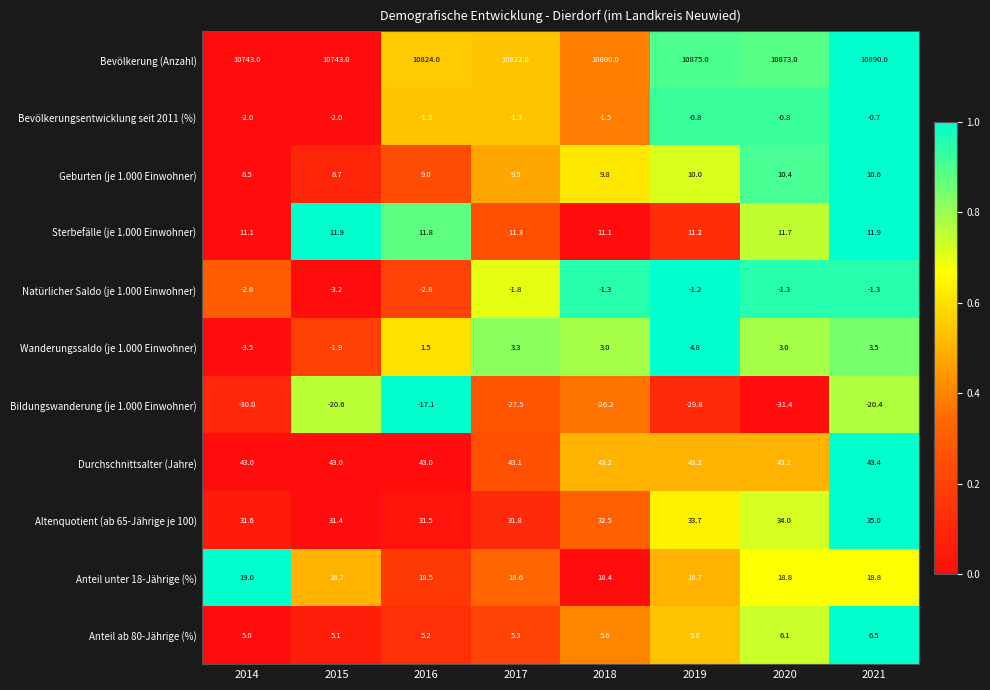

Count the number of categories in the chart.

8